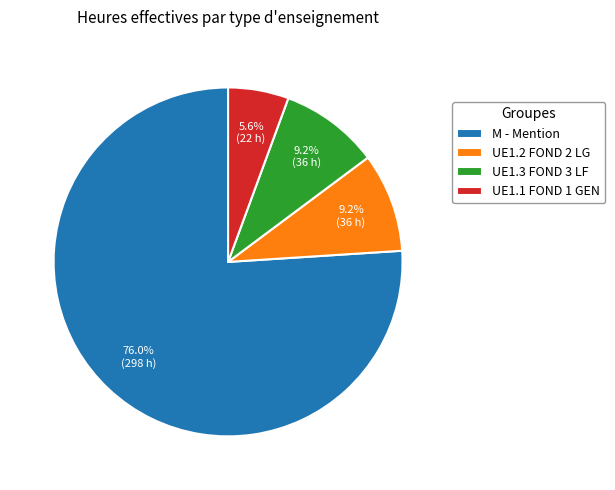

To the nearest percent, what is the difference between the largest and smallest slice percentages?

70%